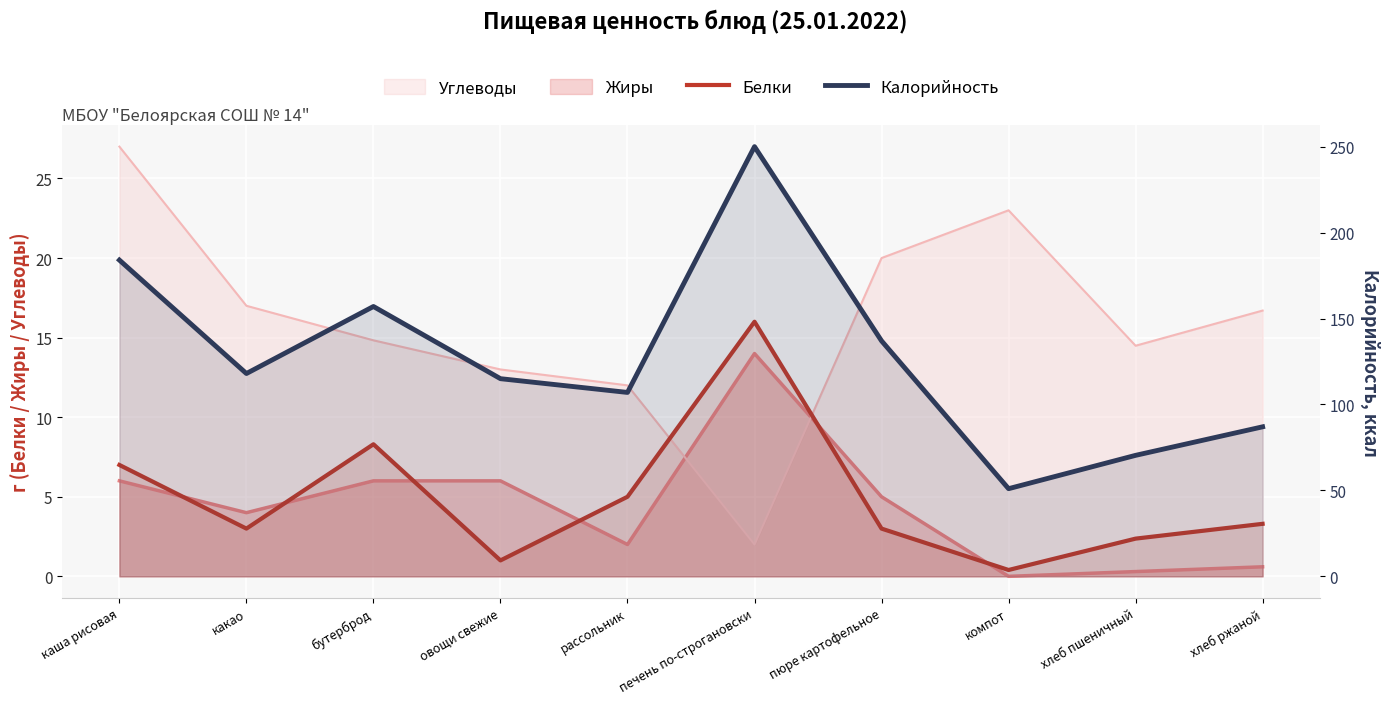

What is the sum of the Калорийность values at компот and бутерброд?

208.0